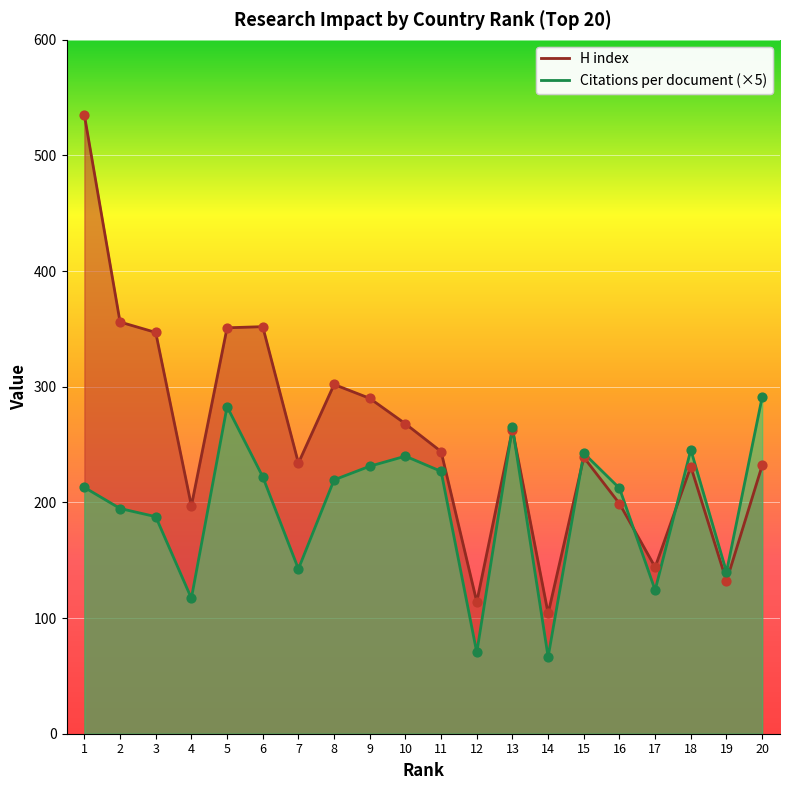

What is the total value across all series at 6?

574.2